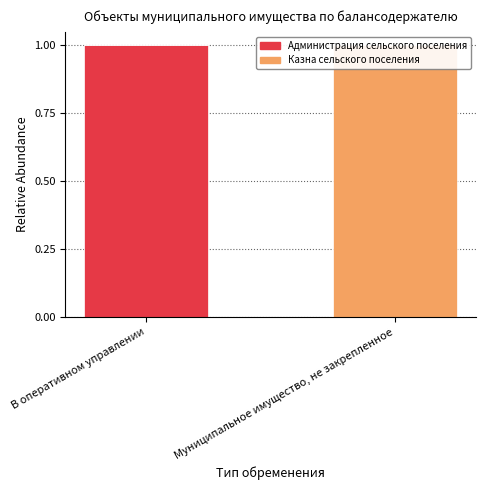

Reading left to right, list all the values displayed in this chart.

Администрация сельского поселения: В оперативном управлении=1	Муниципальное имущество, не закрепленное=0
Казна сельского поселения: В оперативном управлении=0	Муниципальное имущество, не закрепленное=1